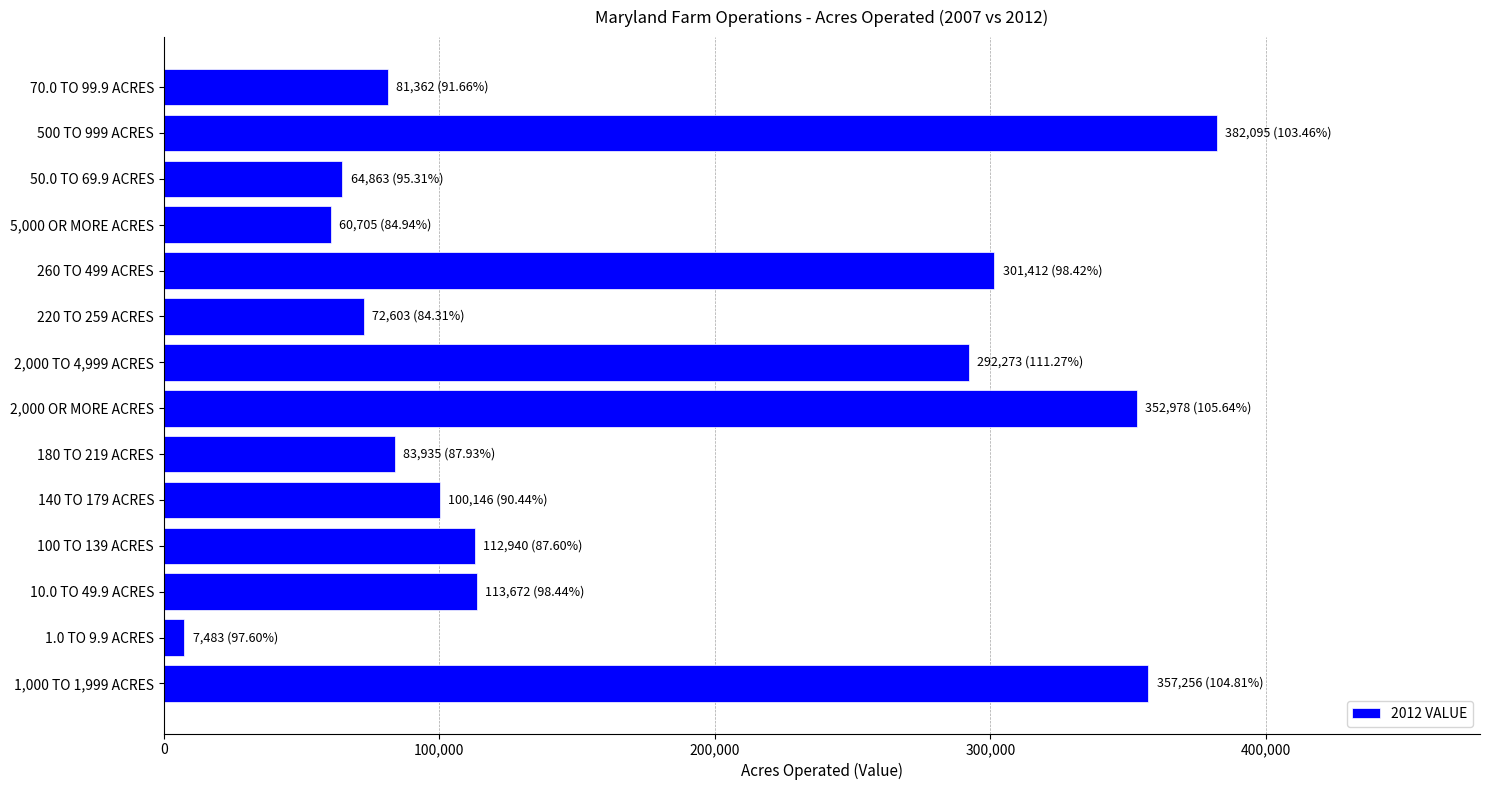

Is it true that the value at 100 TO 139 ACRES is 170562?

False